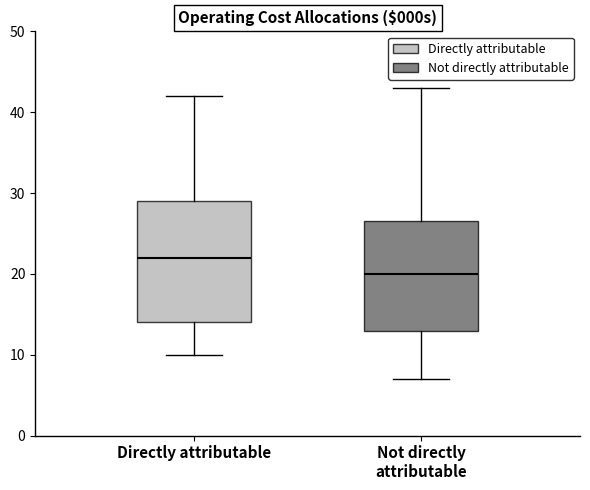

Reading left to right, read every box against the y-axis: the position of its median line, the range the box covers, and the ends of its whiskers. The values are not printed on the chart, so give them approximately, as read against the axis.

Directly attributable: median 22, box 14 to 29, whiskers 10 to 42
Not directly attributable: median 20, box 13 to 27, whiskers 7 to 43